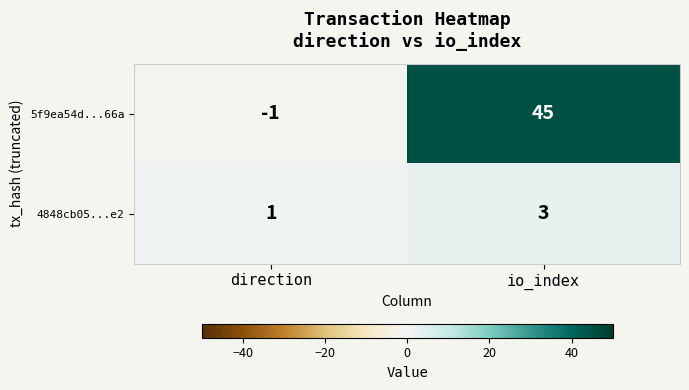

Rank the series by their average value, from lowest to highest.

4848cb05...e2, 5f9ea54d...66a